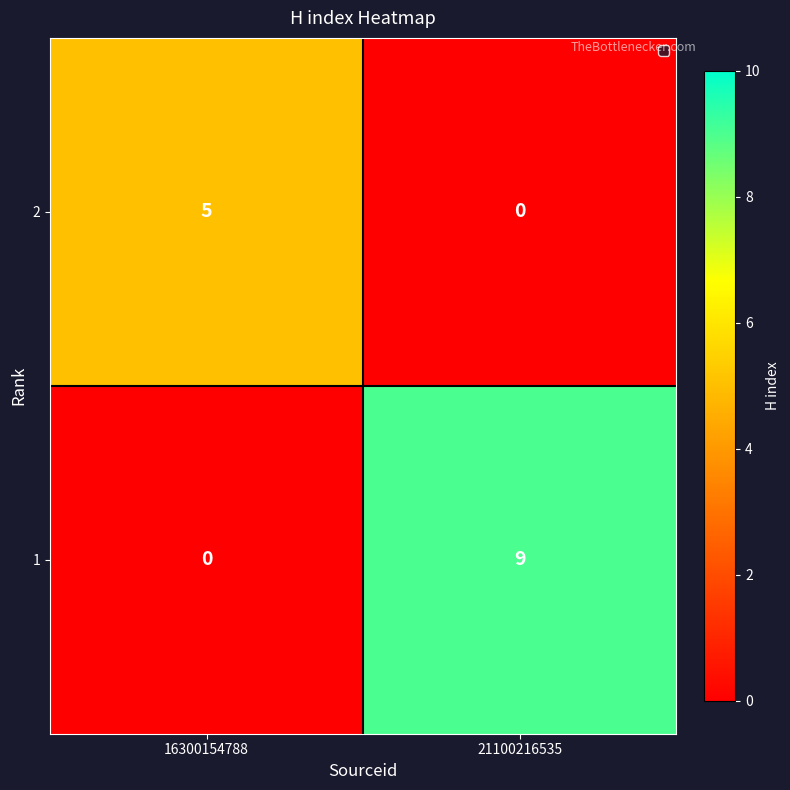

Reading left to right, list all the values displayed in this chart.

2: 5	0
1: 0	9